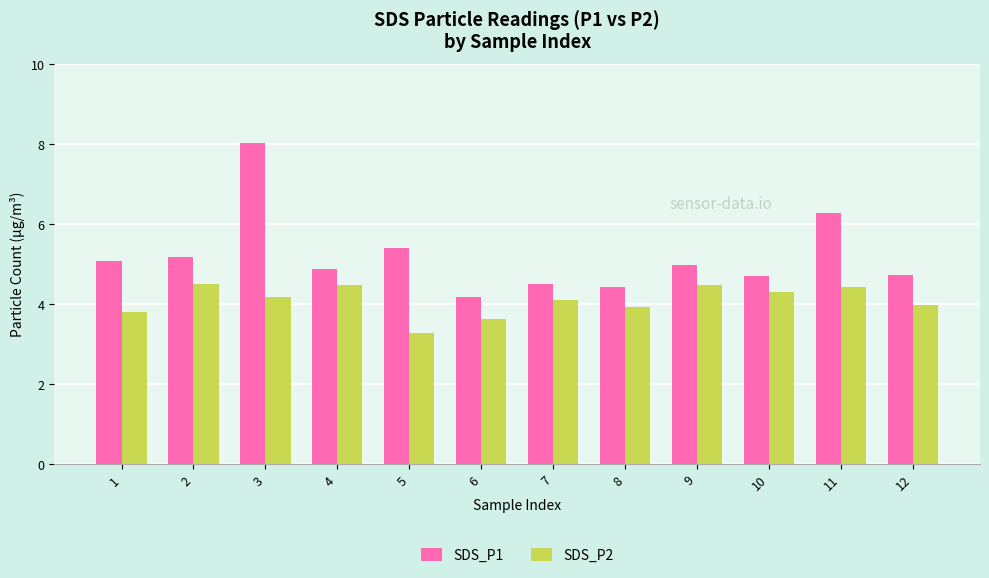

Rank the series at 1 from highest to lowest value.

SDS_P1, SDS_P2